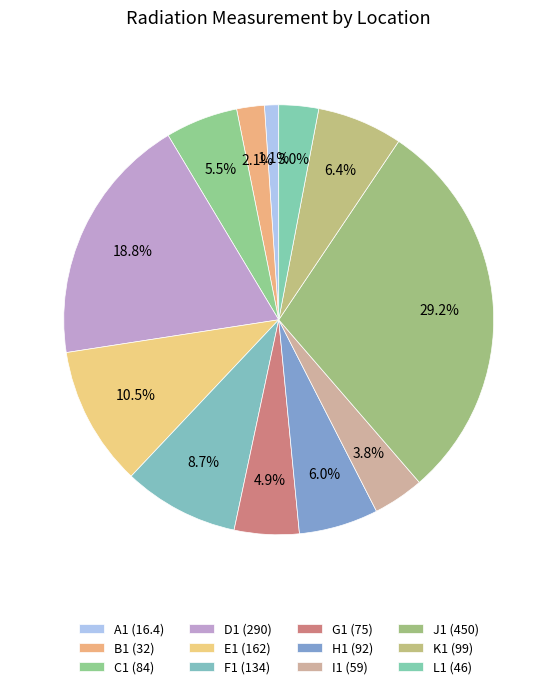

How many slices are in this pie chart?

12